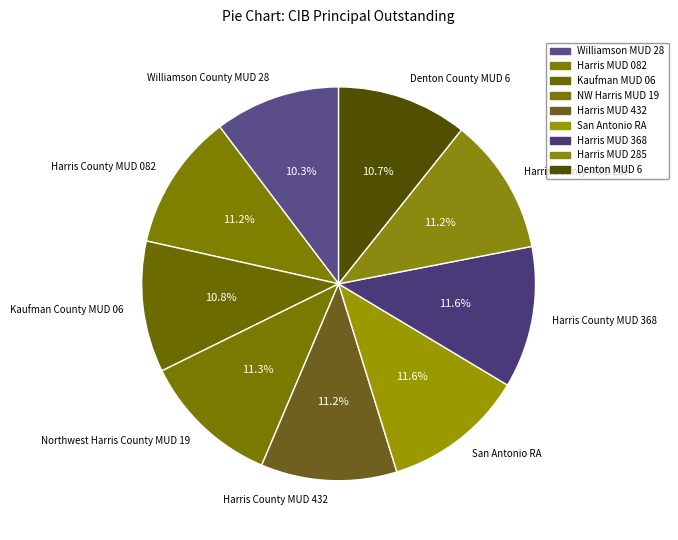

Between Harris County MUD 082 and Williamson County MUD 28, which is larger?

Harris County MUD 082